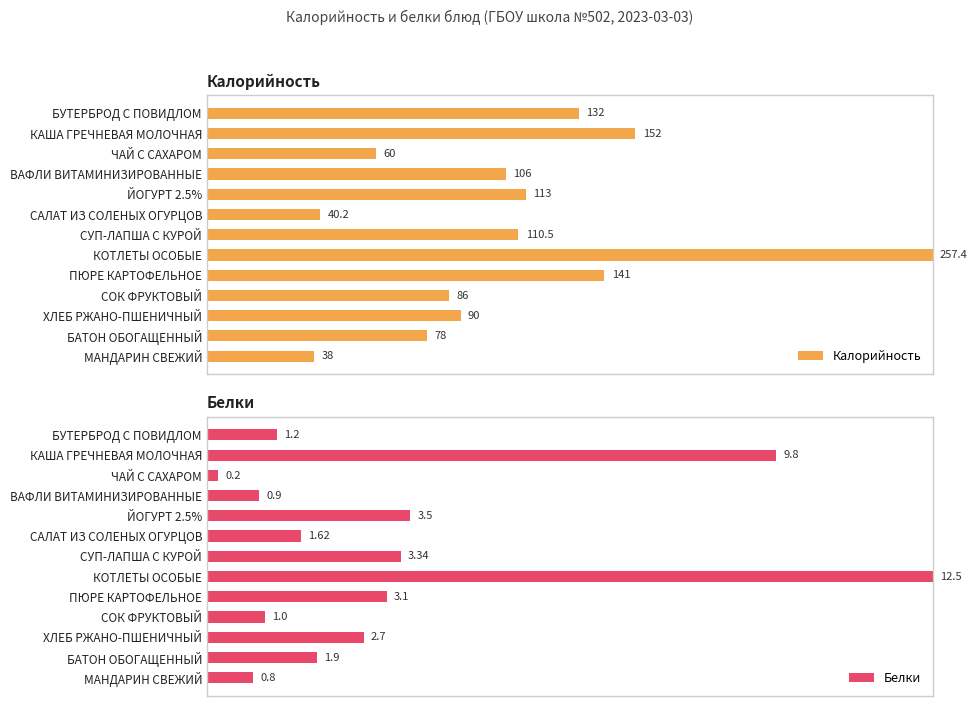

How many series are shown in this chart?

2